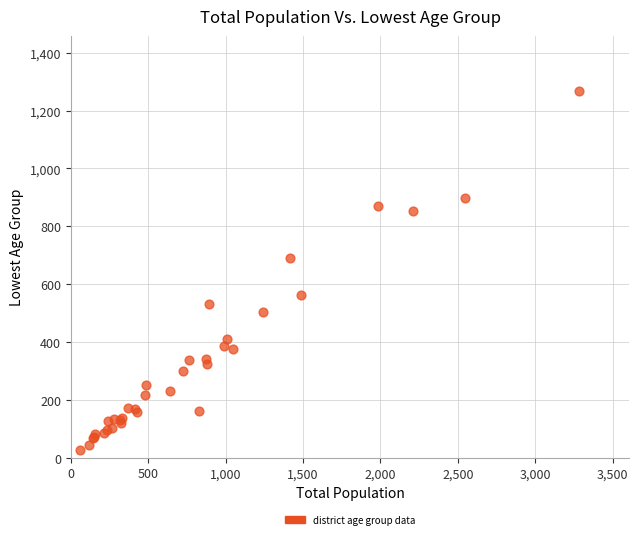

What Y value in the scatter plot is closest to 647?

692